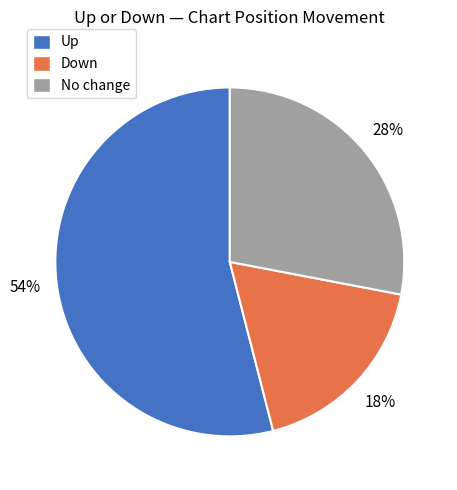

Rank the categories by value from lowest to highest.

Down, No change, Up